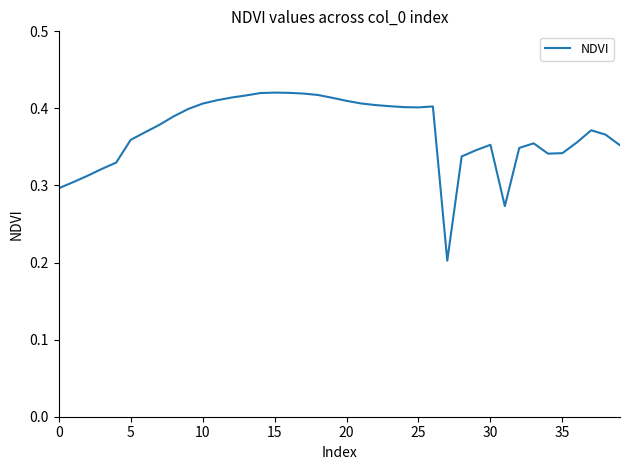

At which label is the value closest to 0?

27